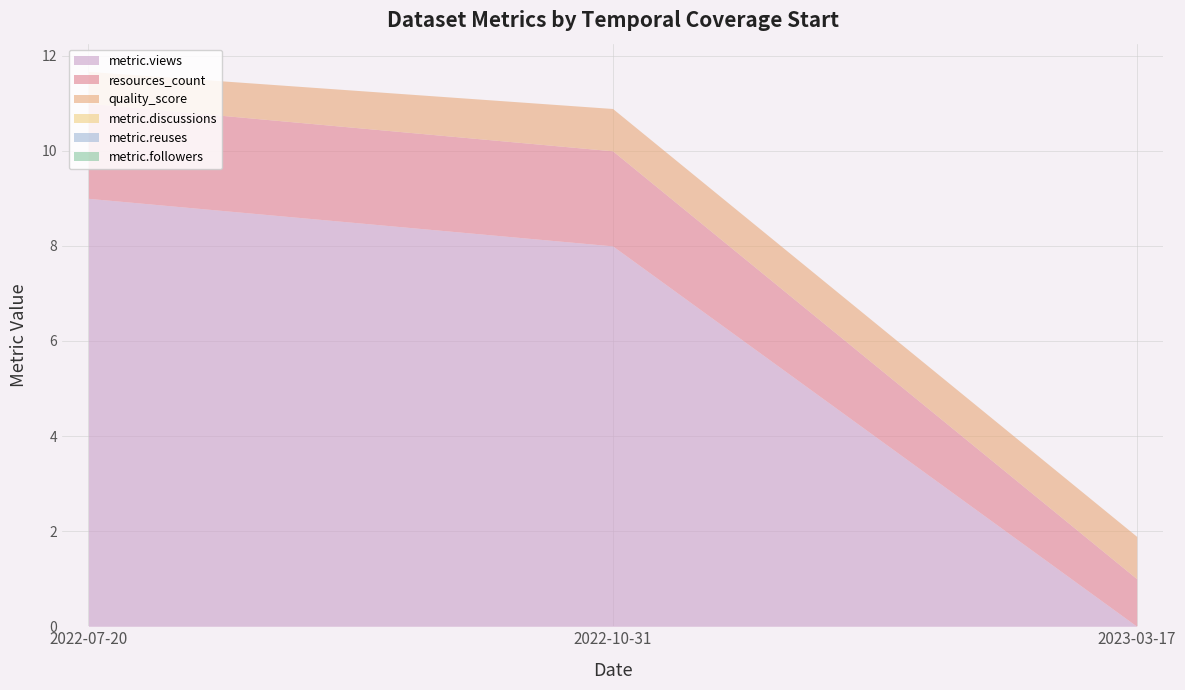

True or false: metric.views has a value of 5.3 at 2022-10-31.

False